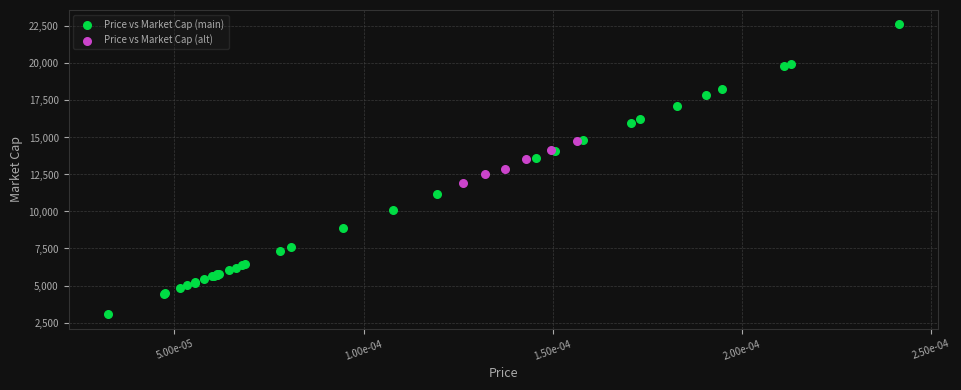

Which series reaches the maximum Y coordinate?

Price vs Market Cap (main)